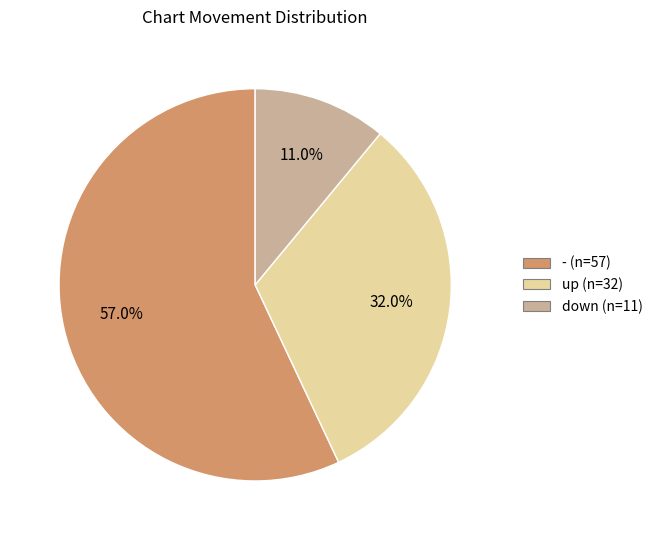

Count the number of slices in the pie.

3